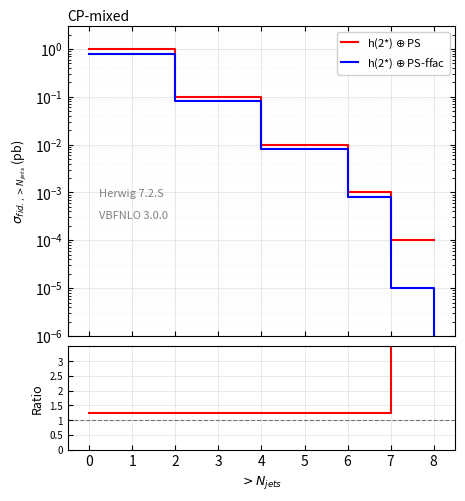

Reading right to left, extract all data points from this chart.

h(2*) $\oplus$ PS: 0.0	0.0	0.0	0.0	0.0	0.1	0.1	1.0	1.0
h(2*) $\oplus$ PS-ffac: 0.0	0.0	0.0	0.0	0.0	0.1	0.1	0.8	0.8
Ratio: 100.0	10.0	1.2	1.2	1.2	1.2	1.2	1.2	1.2